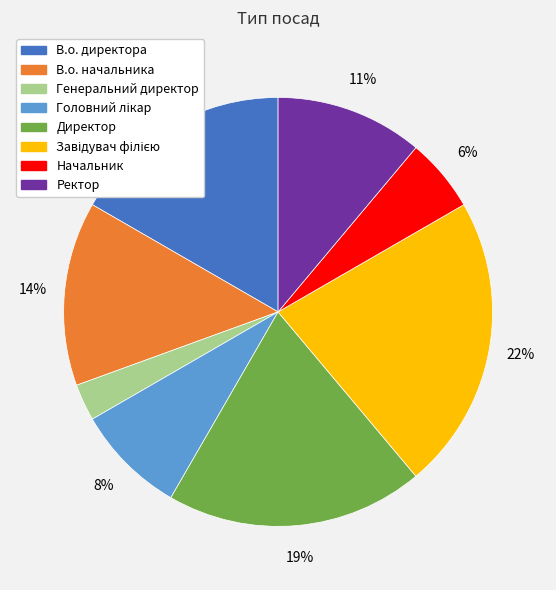

To the nearest percent, what is the difference between the largest and smallest slice percentages?

19%